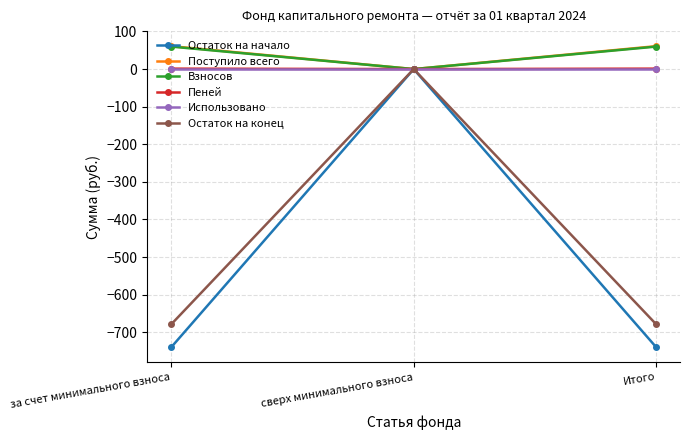

What is the average value of the Поступило всего series?

40.6